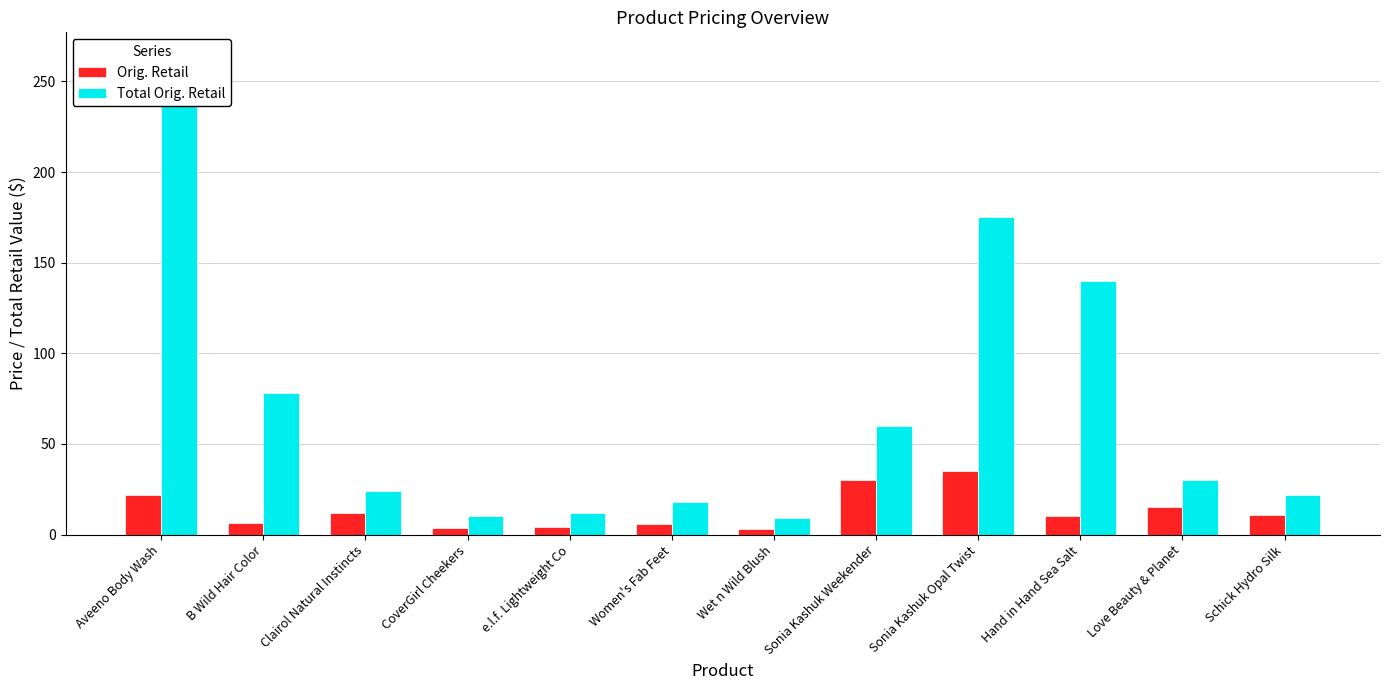

List the series in order of their peak value, highest first.

Total Orig. Retail, Orig. Retail